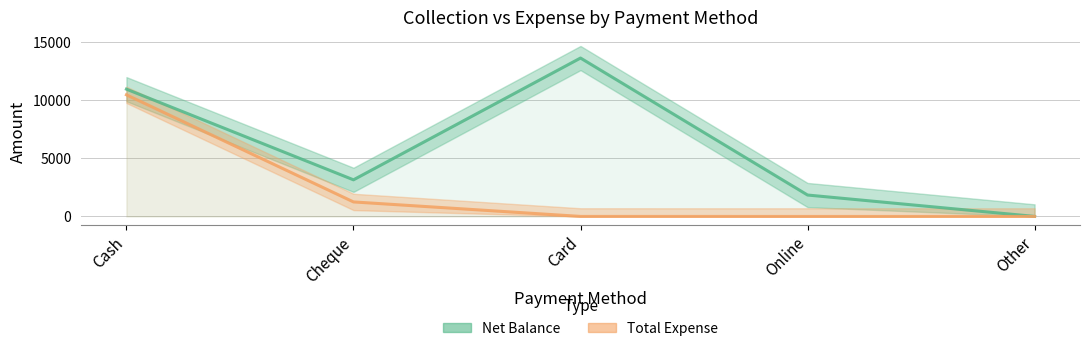

The value of Total Expense at Online is 3391.1. True or false?

False